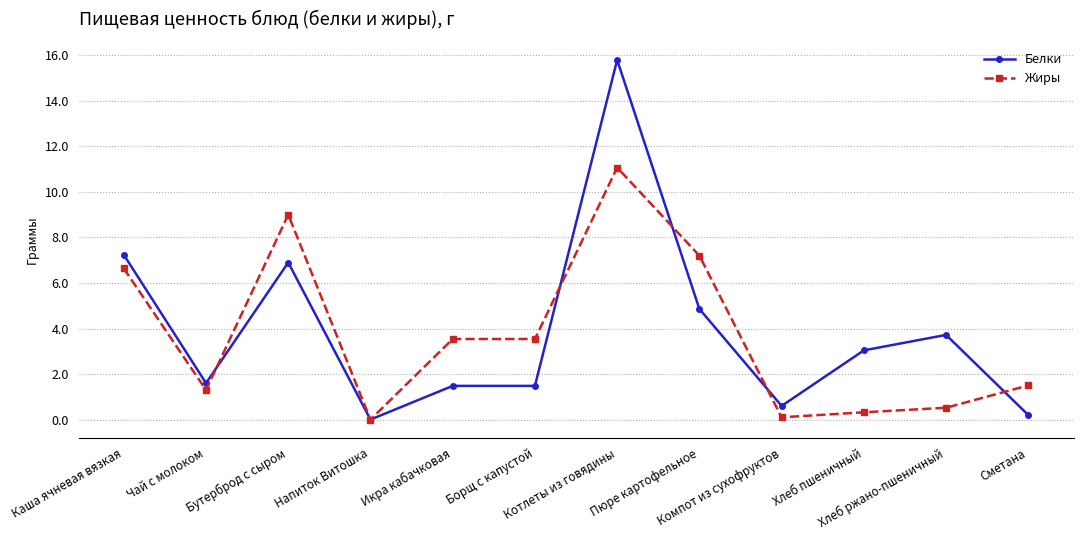

What is the value of the Жиры point at the 1st from the left?

6.6